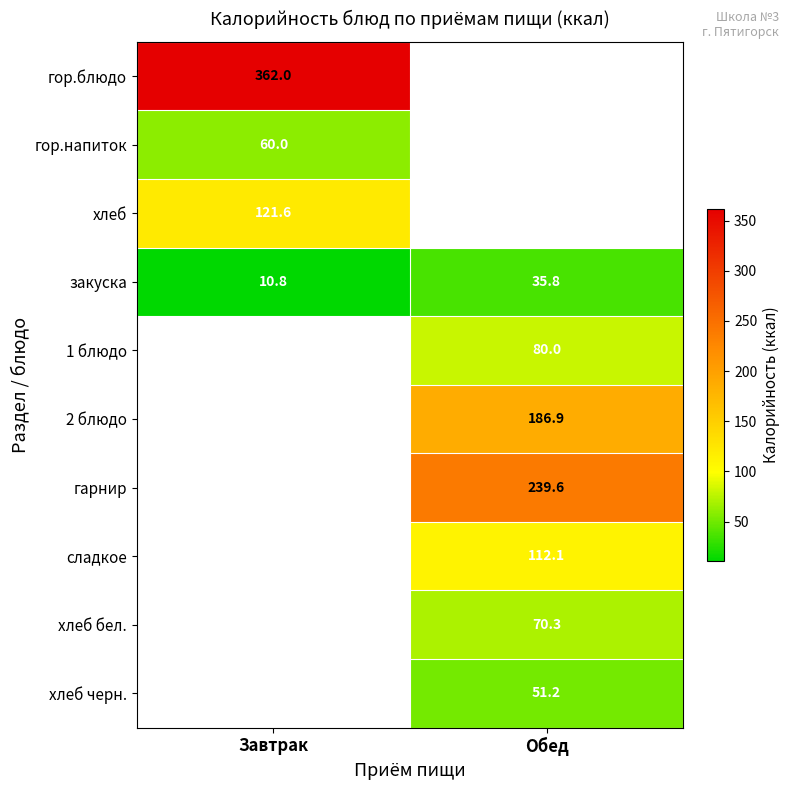

What is the greatest value displayed?

362.0